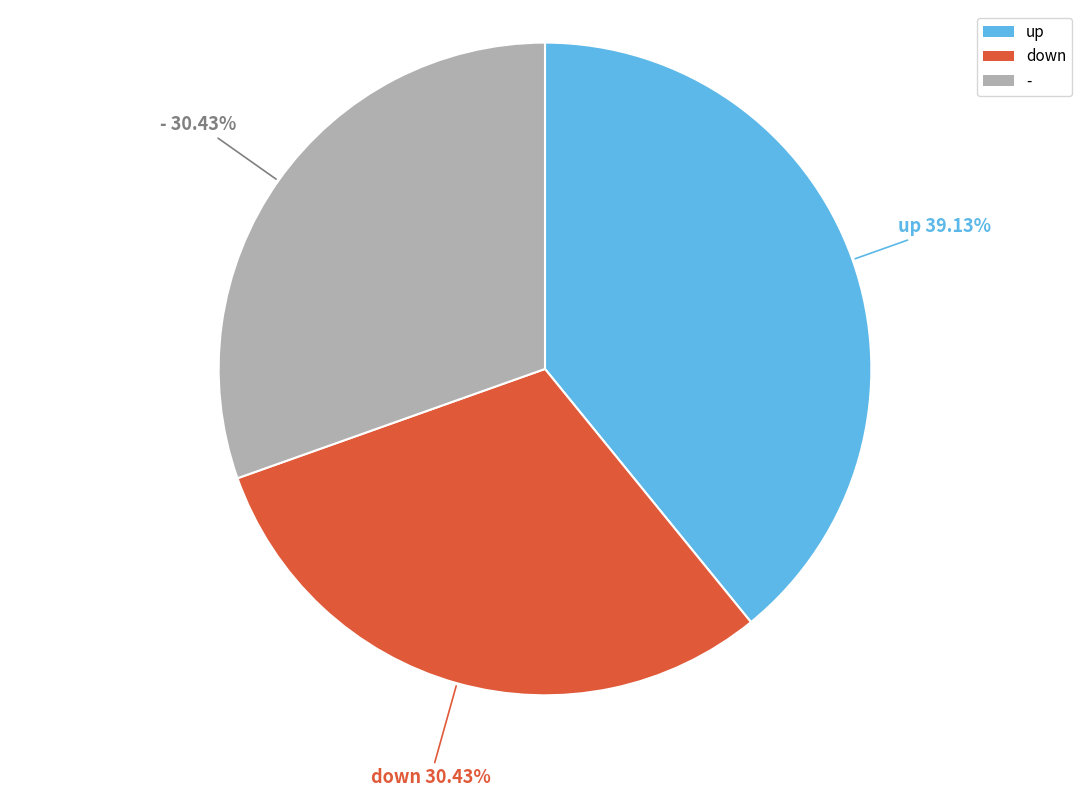

To the nearest percent, what is the average slice percentage?

33%